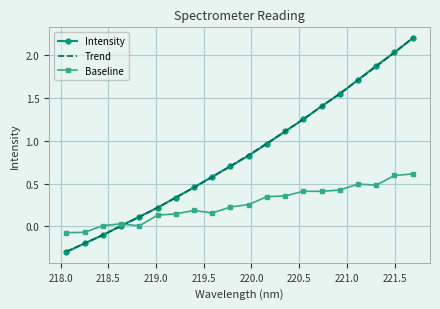

Which series ends up on top after the final intersection of Trend and Baseline?

Trend